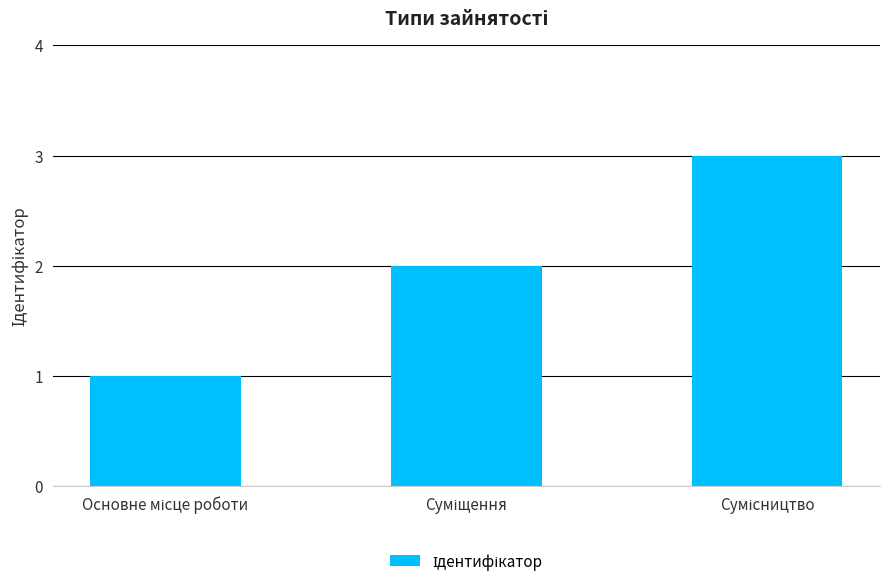

What is the sum of all values?

6